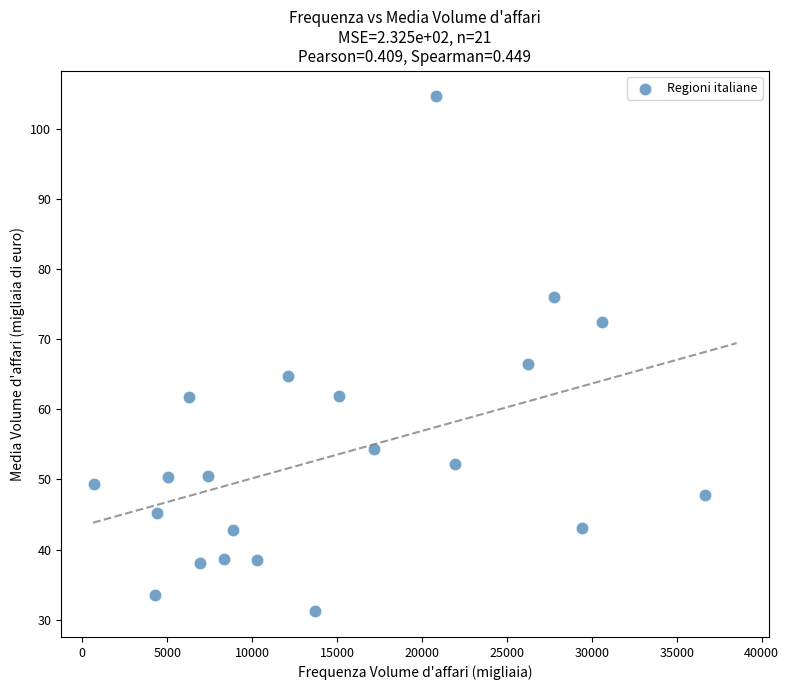

What is the range of Y values (max minus min)?

73.5